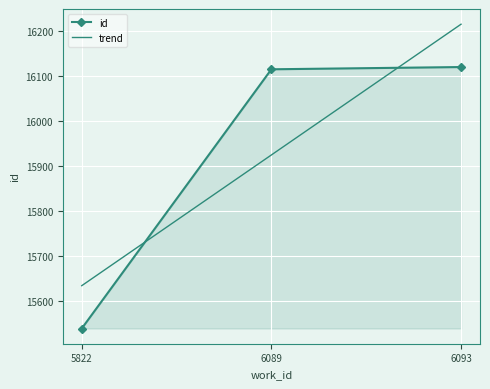

At which label is the value closest to 15828?

6089